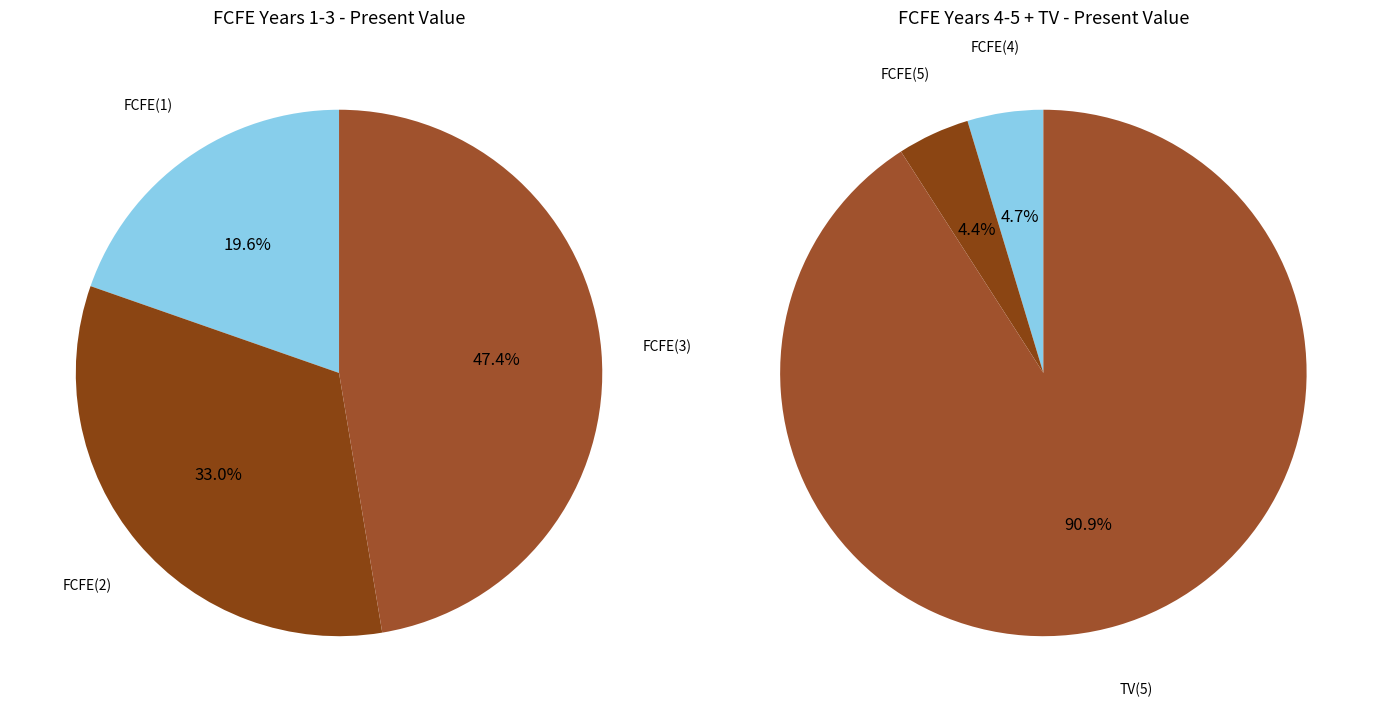

Which category has the biggest portion of the pie?

TV(5)